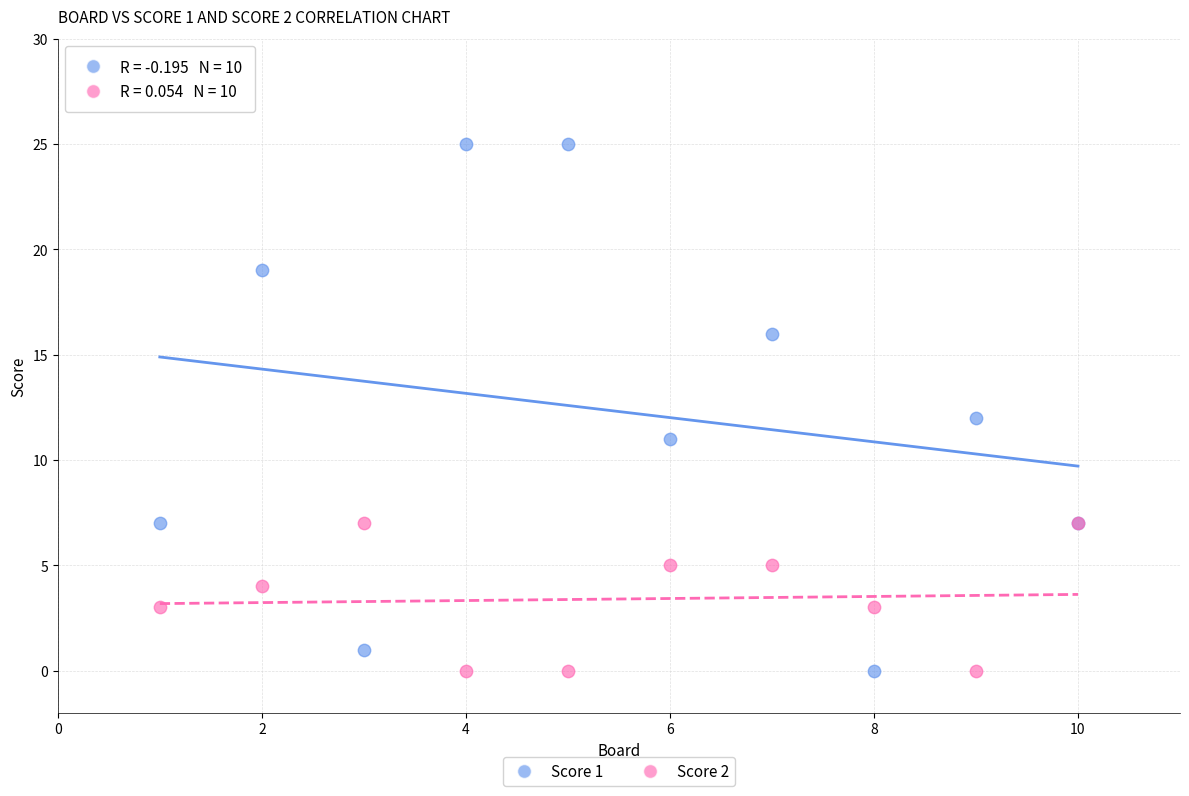

Which series contains the highest Y value?

Score 1